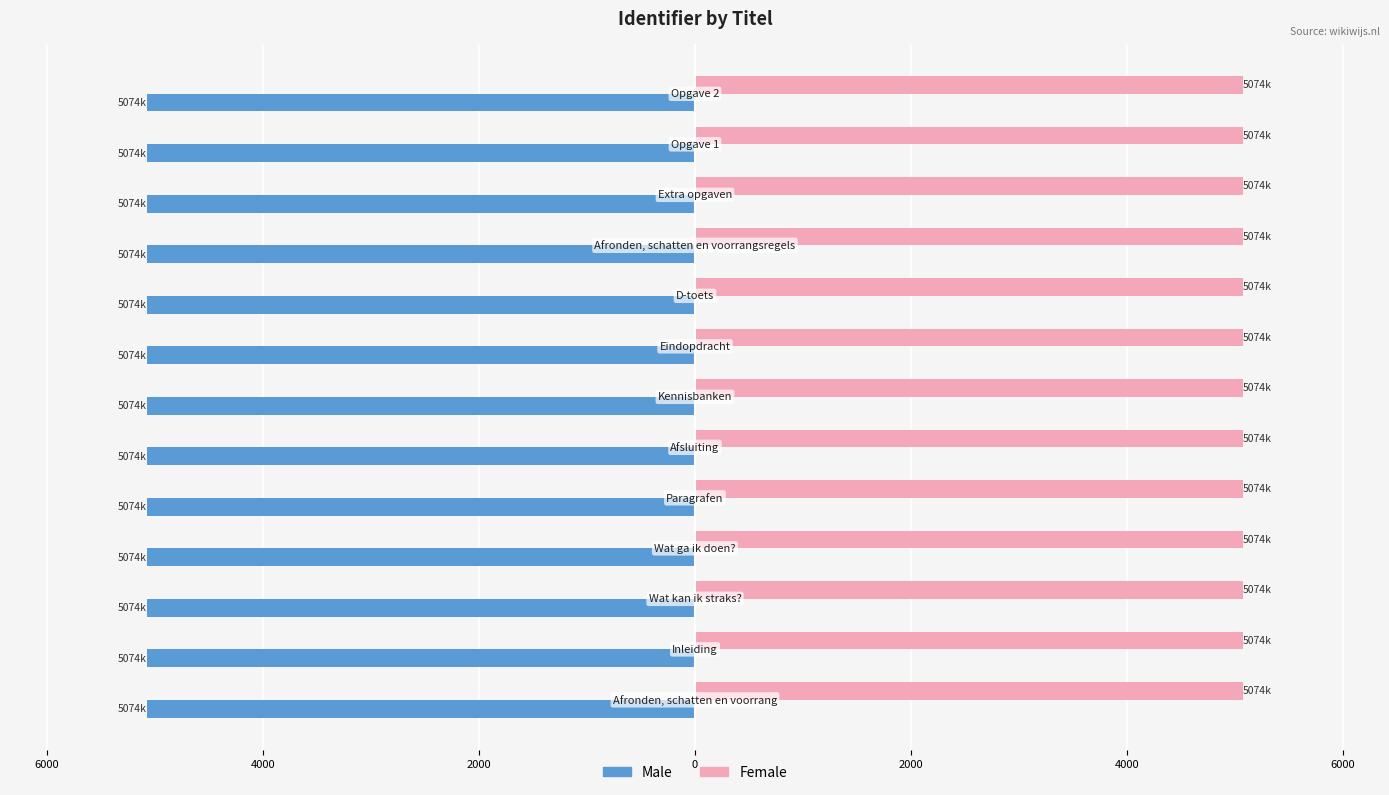

What are all the series names shown in the legend?

Male, Female